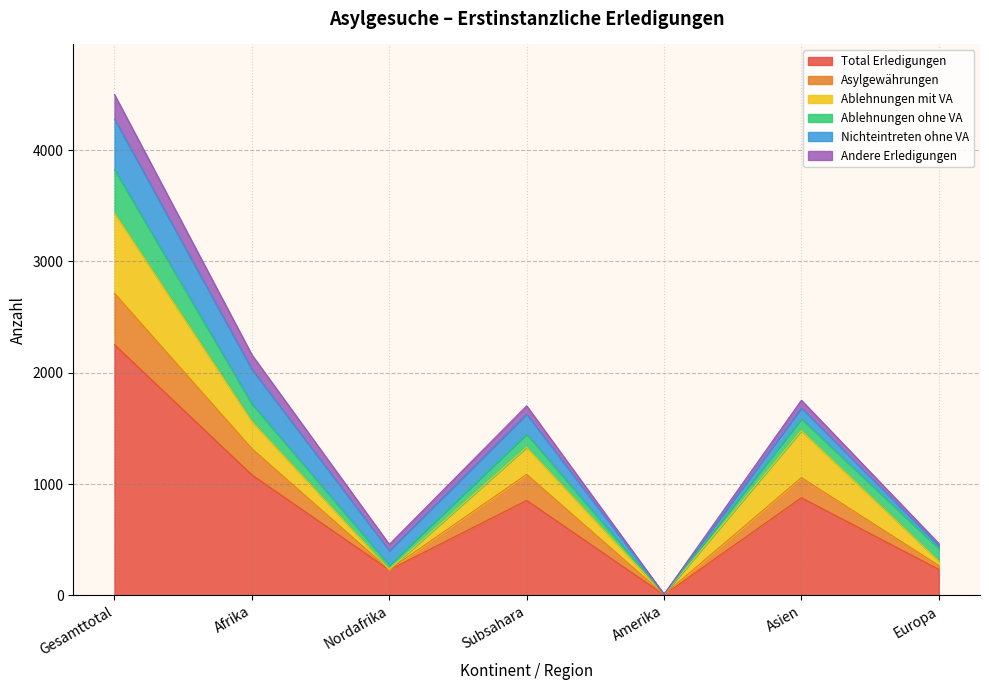

In Ablehnungen ohne VA, how many points are lower than both neighbors (excluding endpoints)?

2